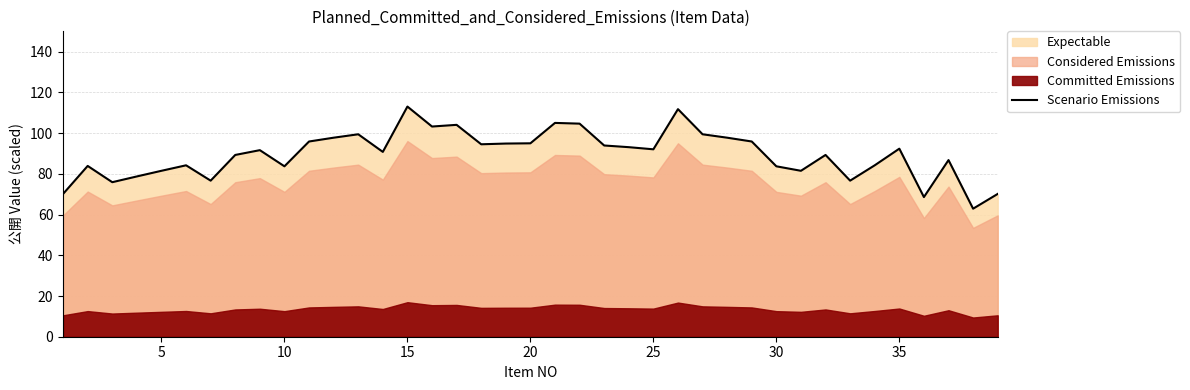

What is the average value?

89.6